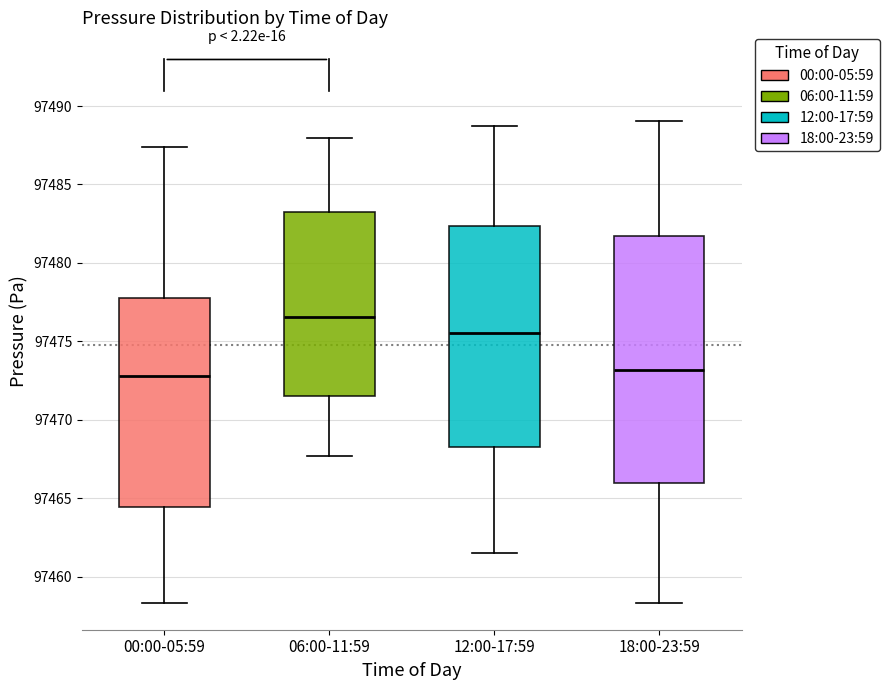

Which box's median line is the highest?

06:00-11:59